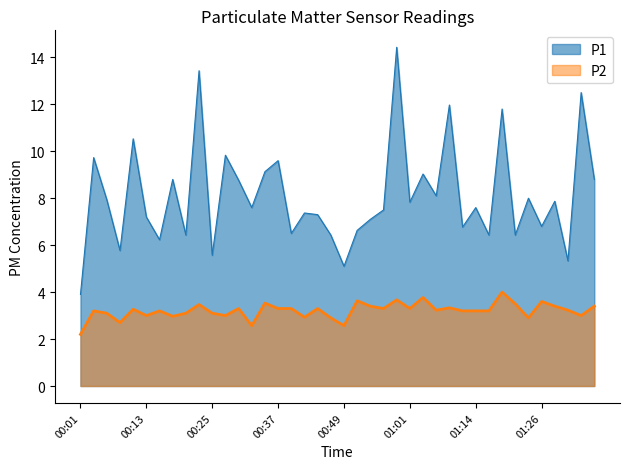

What is the label of the 7th point from the right?

01:21